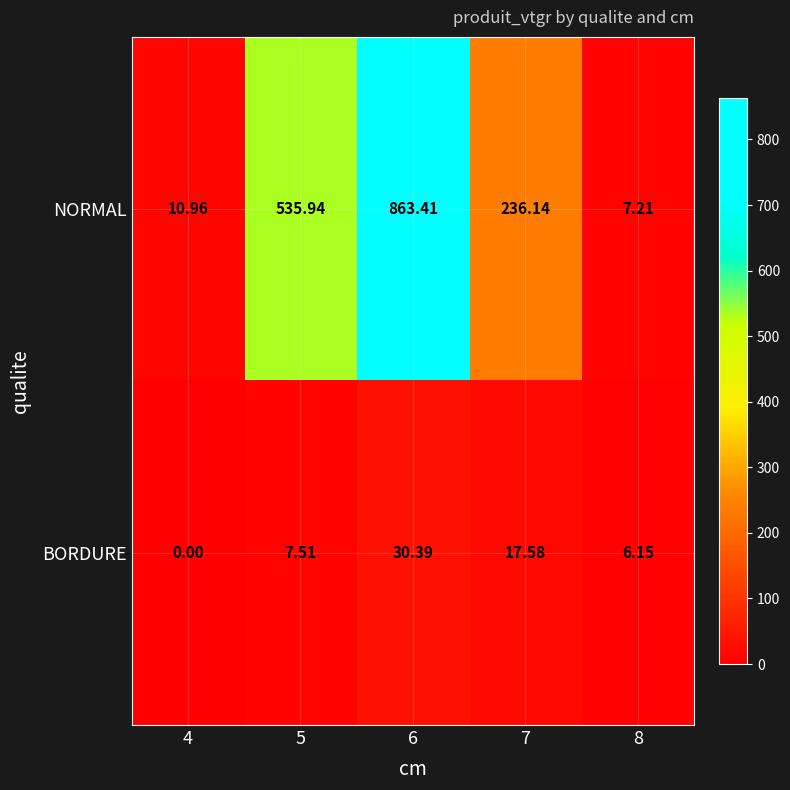

At 4, list the series in order from smallest to largest.

BORDURE, NORMAL